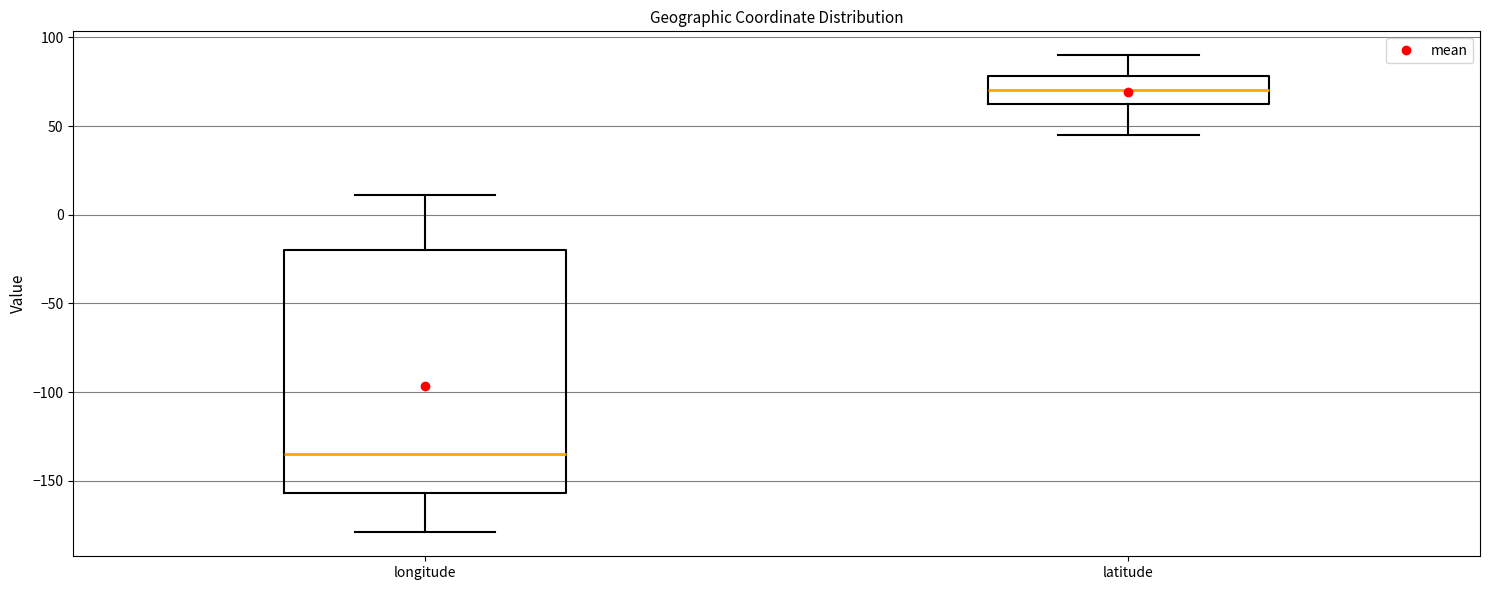

Reading left to right, read every box against the y-axis: the position of its median line, the range the box covers, and the ends of its whiskers. The values are not printed on the chart, so give them approximately, as read against the axis.

longitude: median -135, box -155 to -20, whiskers -180 to 10
latitude: median 70, box 65 to 80, whiskers 45 to 90